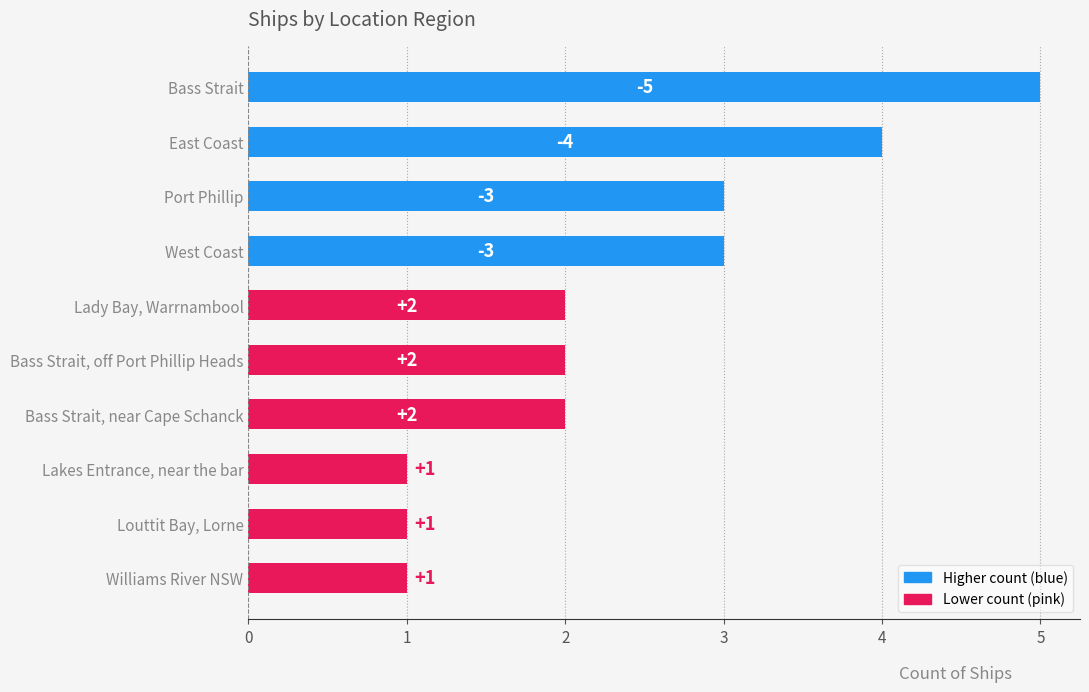

Count the values in the range 1 to 3.

8